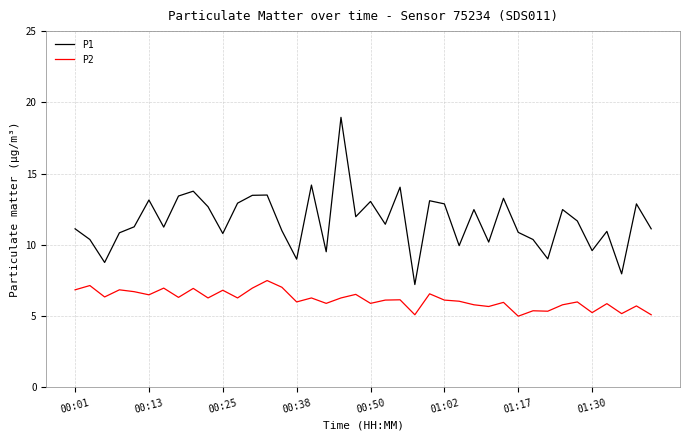

What is the difference between the maximum and minimum values in the P2 series?

2.5